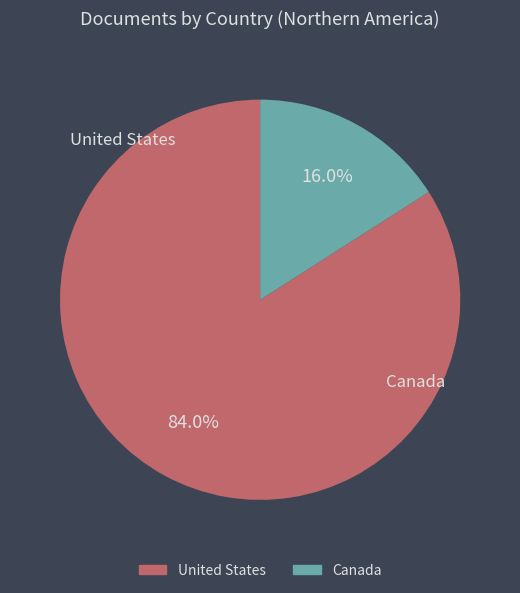

Rank the categories by value from highest to lowest.

United States, Canada